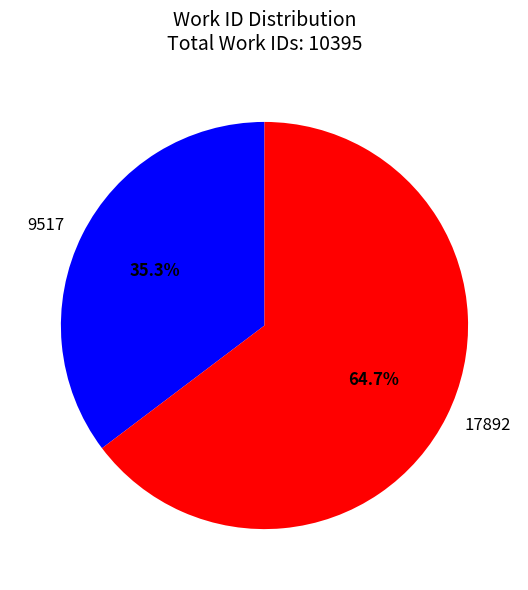

Count the number of slices in the pie.

2